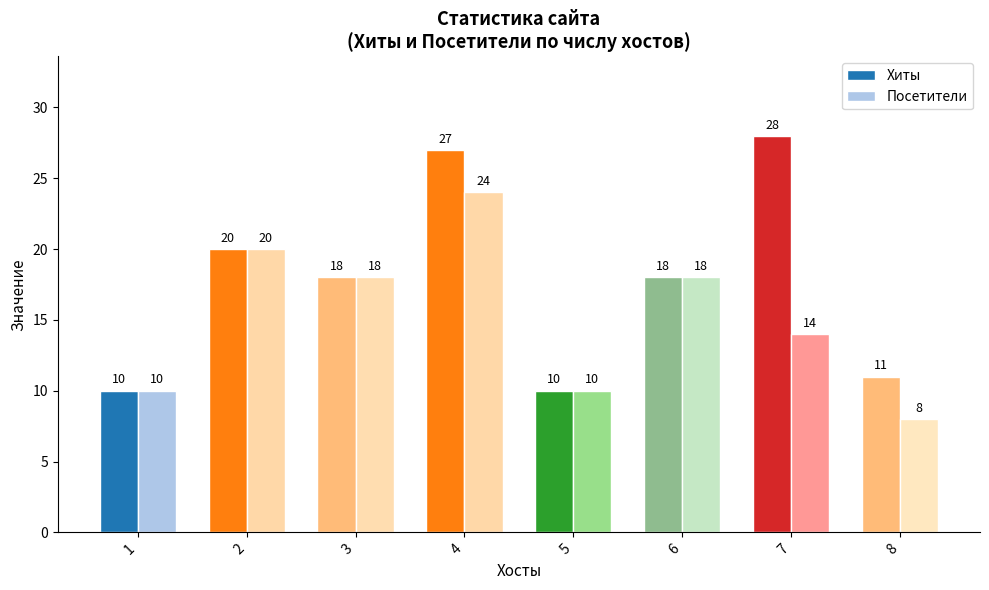

What is the maximum value shown in the chart?

28